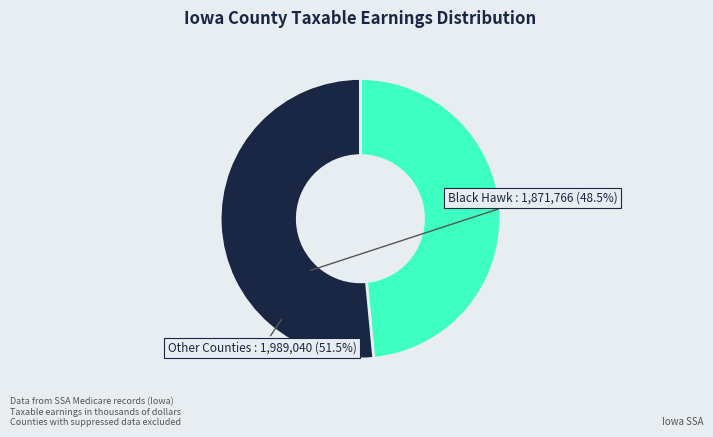

Which has a higher value, Other Counties or Black Hawk?

Other Counties